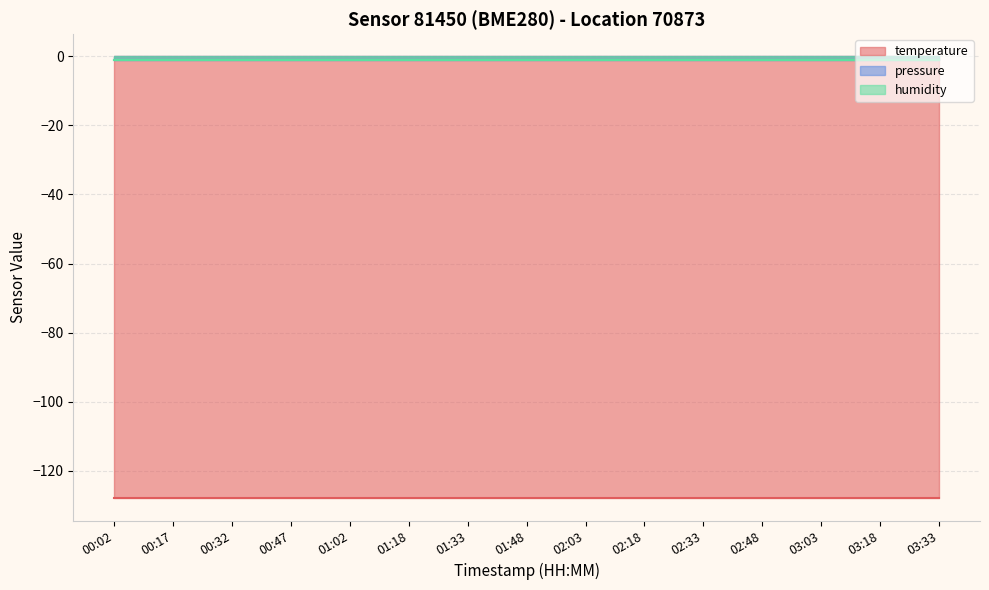

The pressure series shows -1 at 01:33. True or false?

True